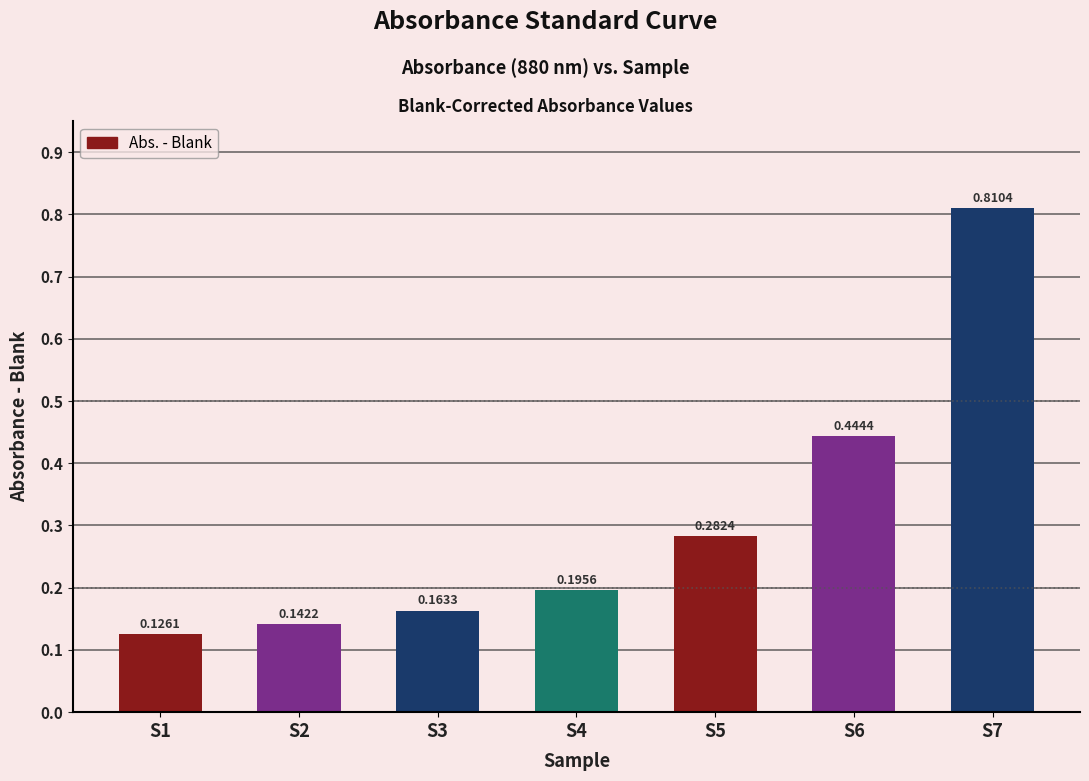

What is the difference between the maximum and second lowest values?

0.7